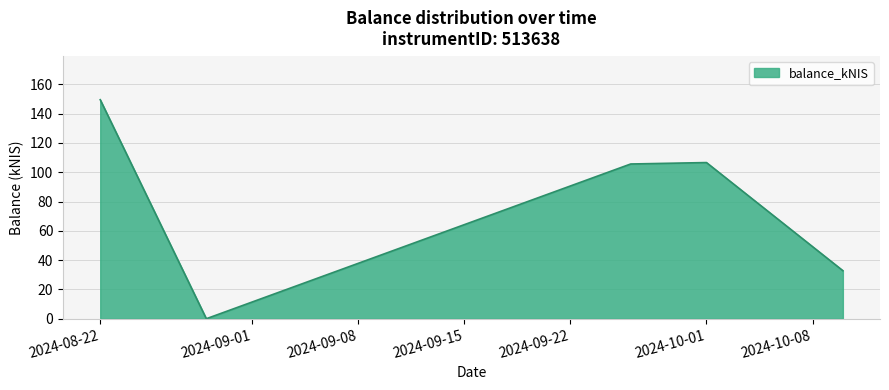

How many lines are shown in the chart?

1